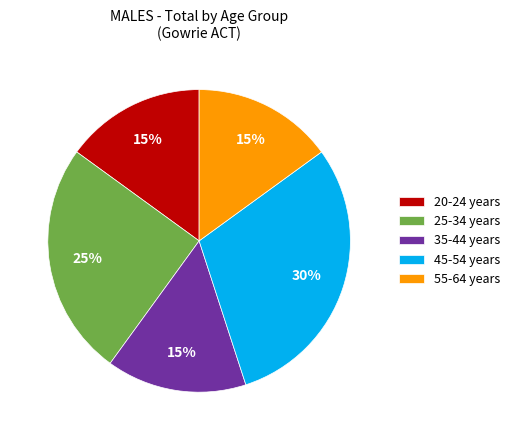

Which category has the biggest portion of the pie?

45-54 years